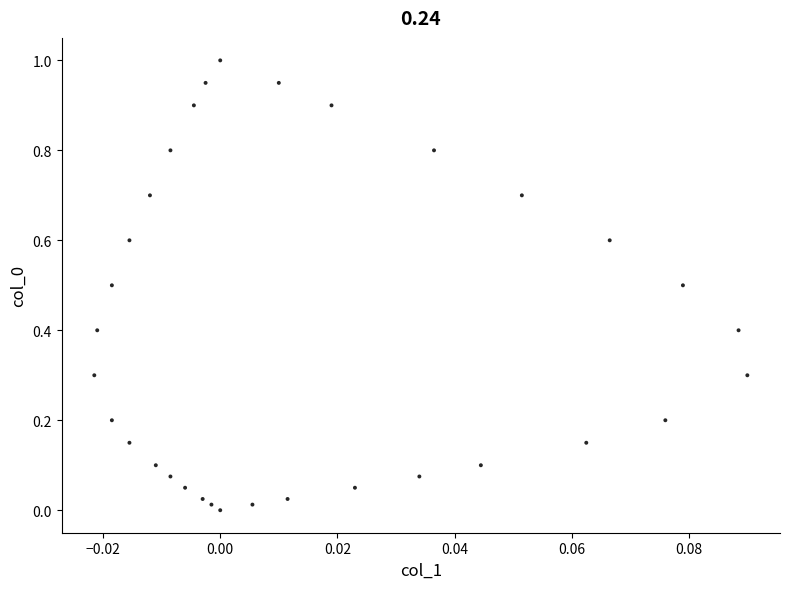

What is the range of Y values (max minus min)?

1.0